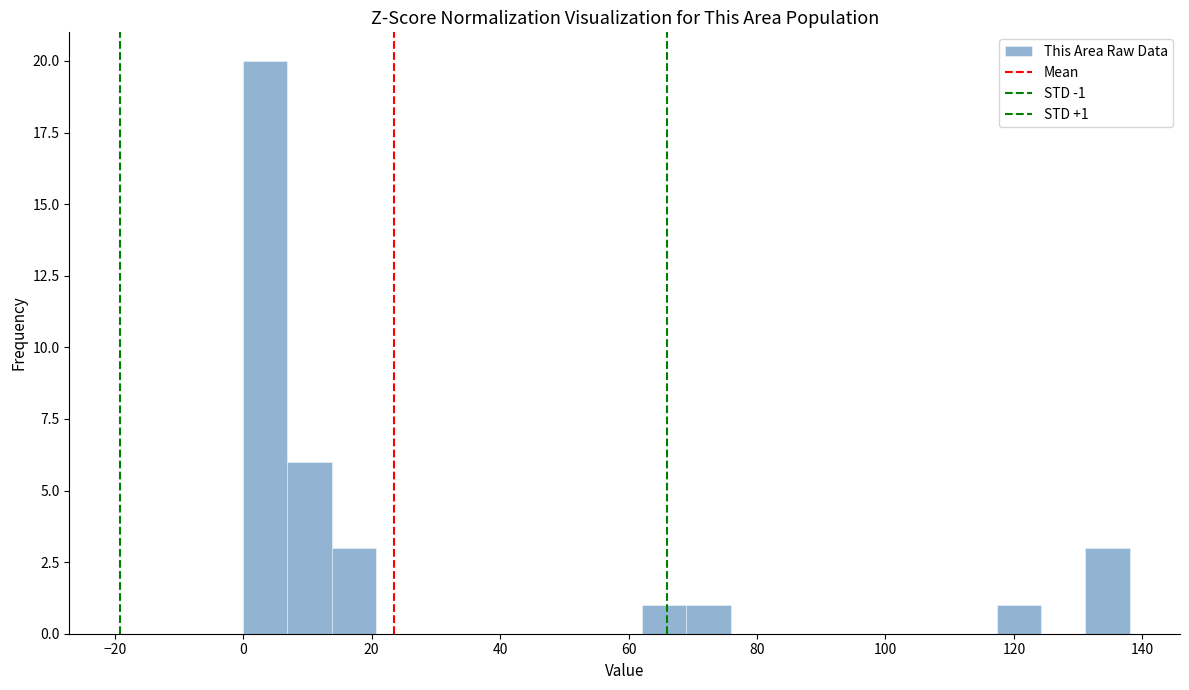

Read against the x-axis, roughly where is the centre of the tallest bar?

4